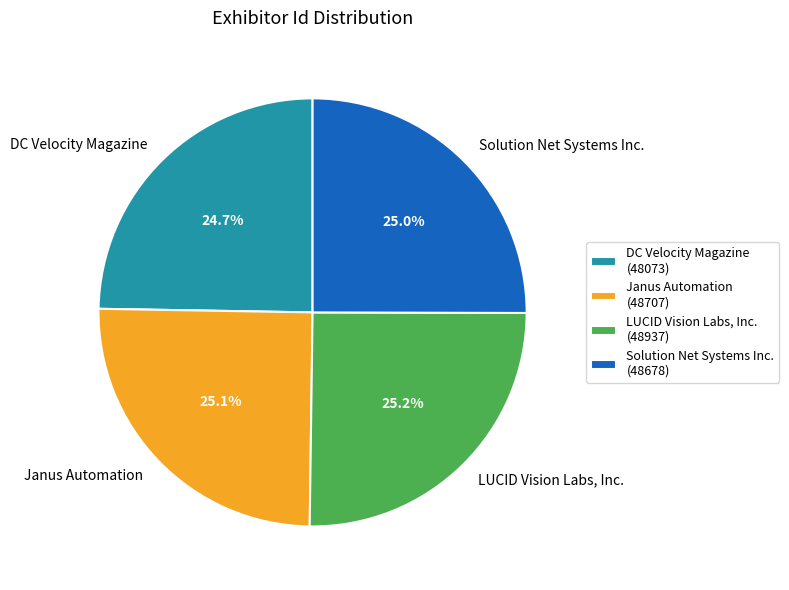

Is it true that DC Velocity Magazine is 39% of the pie?

False